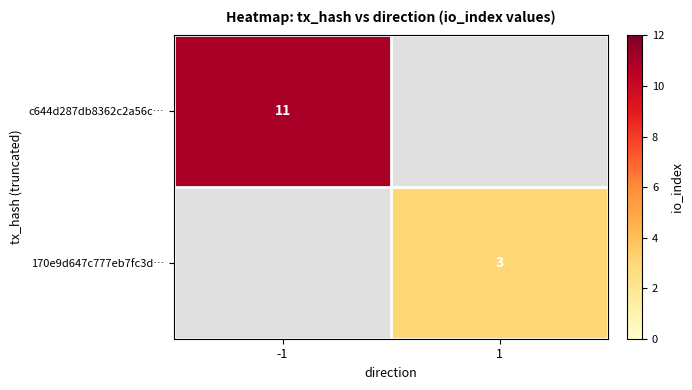

Is it true that 170e9d647c777eb7fc3d… equals 1 at 1?

False